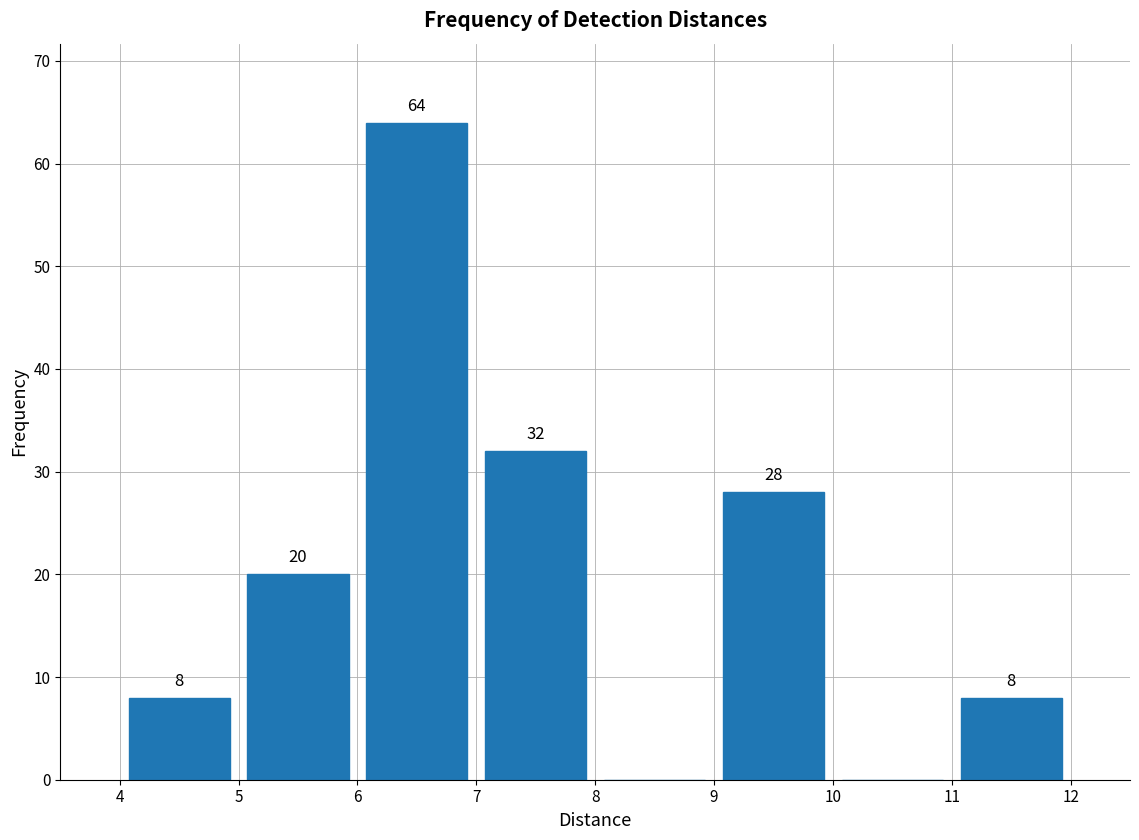

Which range on the x-axis has the tallest bar?

6 to 7